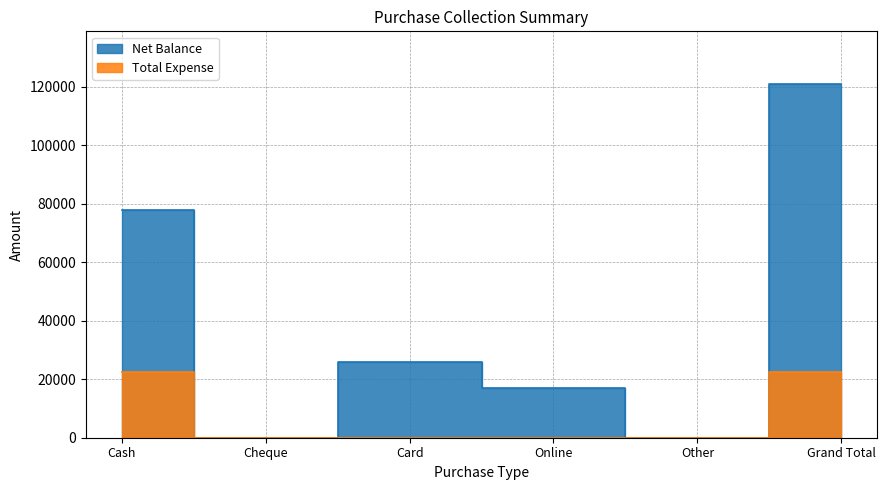

In Net Balance, how many points are higher than both neighbors (excluding endpoints)?

1